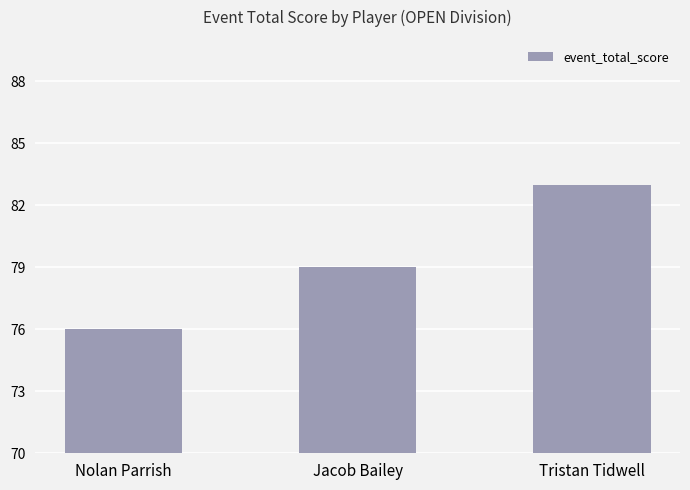

What is the minimum value shown in the chart?

76